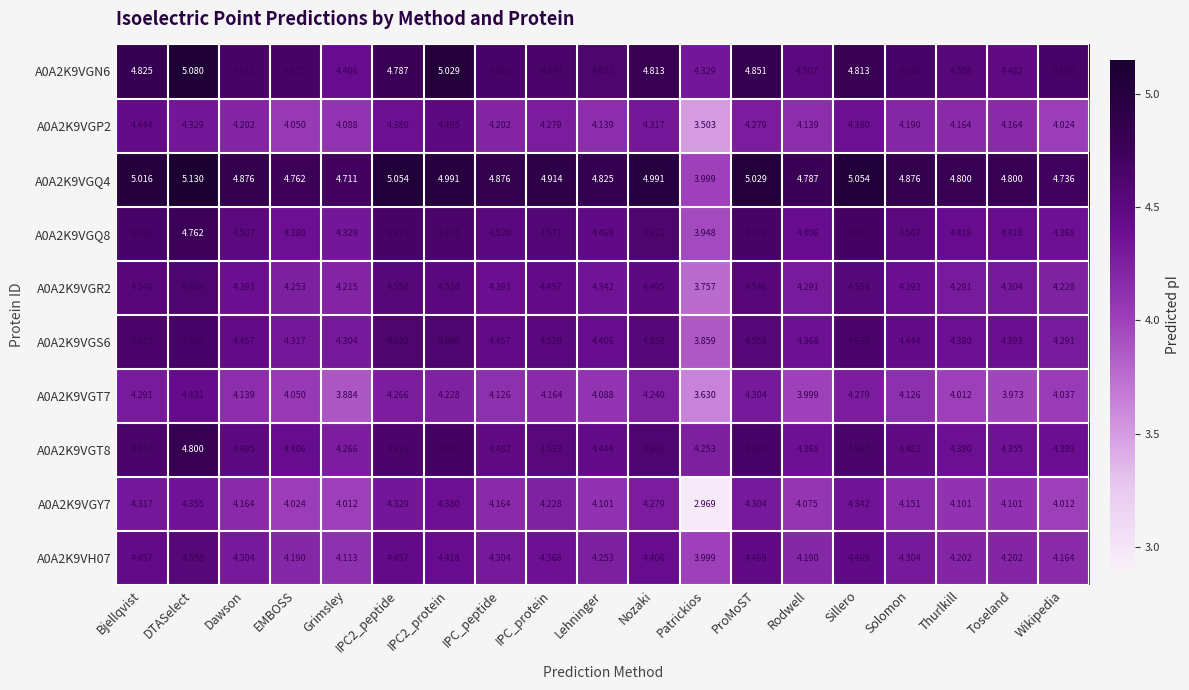

Which series has the largest total across all categories?

A0A2K9VGQ4